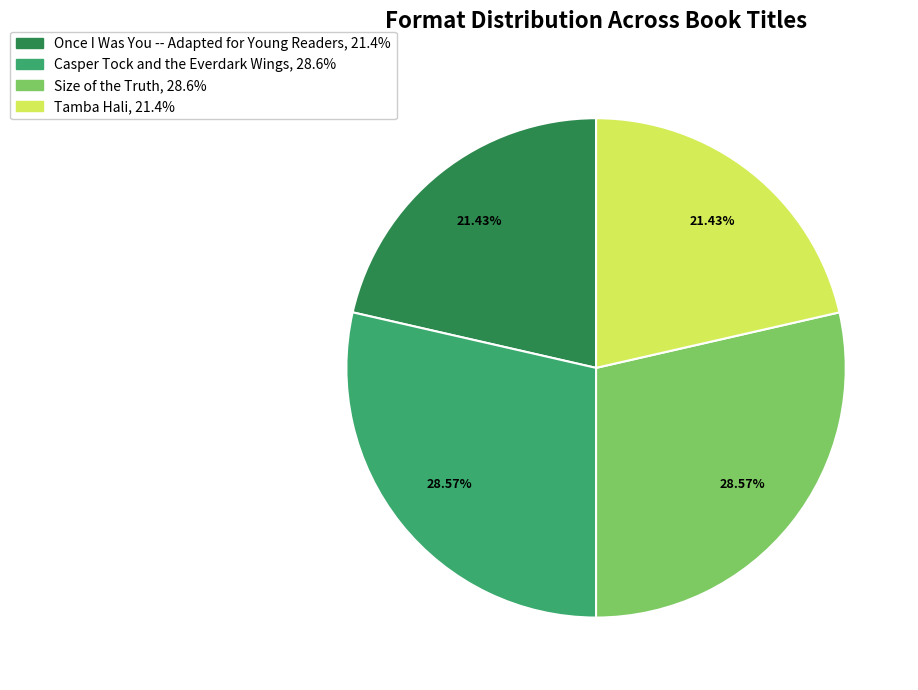

What is the ratio of the value at Size of the Truth to the value at Casper Tock and the Everdark Wings?

1.0